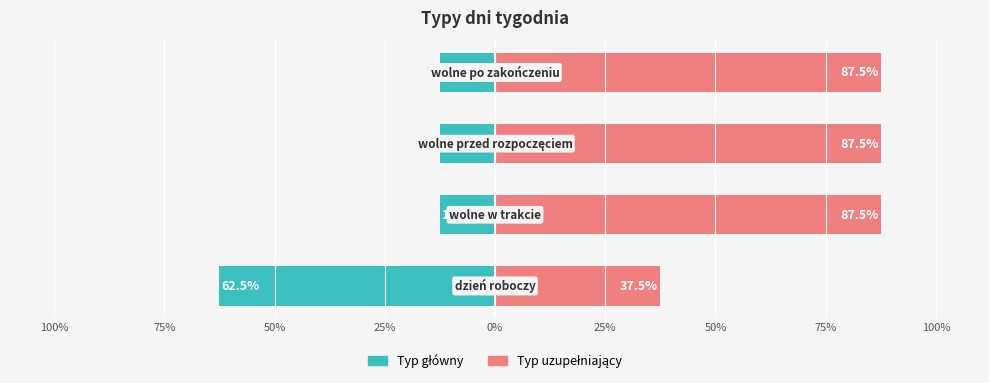

What is the average value of the Typ główny series?

-25.0